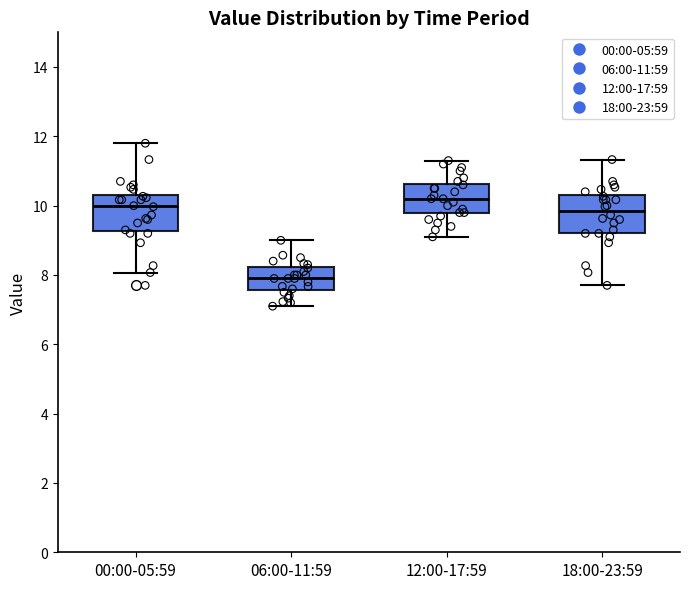

Reading left to right, read every box against the y-axis: the position of its median line, the range the box covers, and the ends of its whiskers. The values are not printed on the chart, so give them approximately, as read against the axis.

00:00-05:59: median 10.0, box 9.2 to 10.4, whiskers 8.0 to 11.8
06:00-11:59: median 8.0, box 7.6 to 8.2, whiskers 7.2 to 9.0
12:00-17:59: median 10.2, box 9.8 to 10.6, whiskers 9.2 to 11.4
18:00-23:59: median 9.8, box 9.2 to 10.4, whiskers 7.8 to 11.4